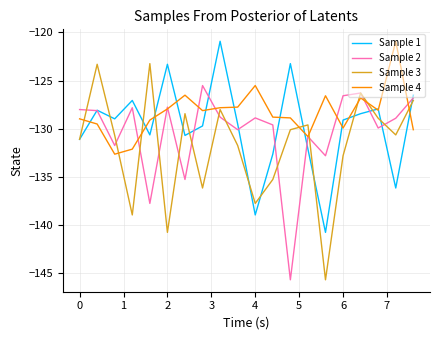

What are all the series names shown in the legend?

Sample 1, Sample 2, Sample 3, Sample 4